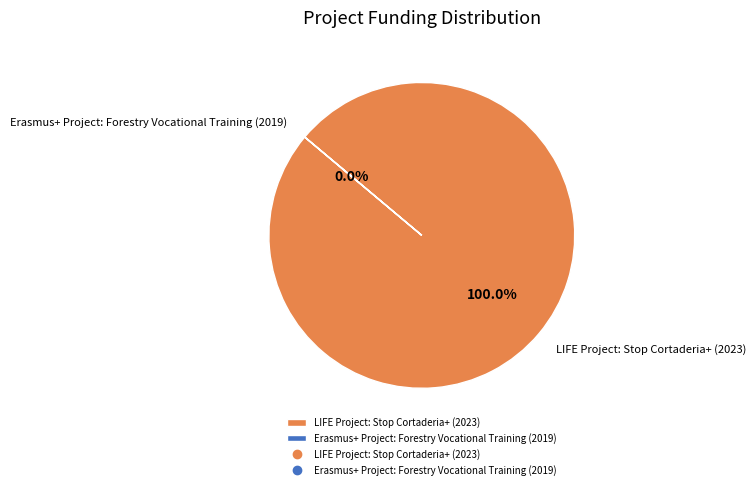

What is the largest slice in the pie chart?

LIFE Project: Stop Cortaderia+ (2023)